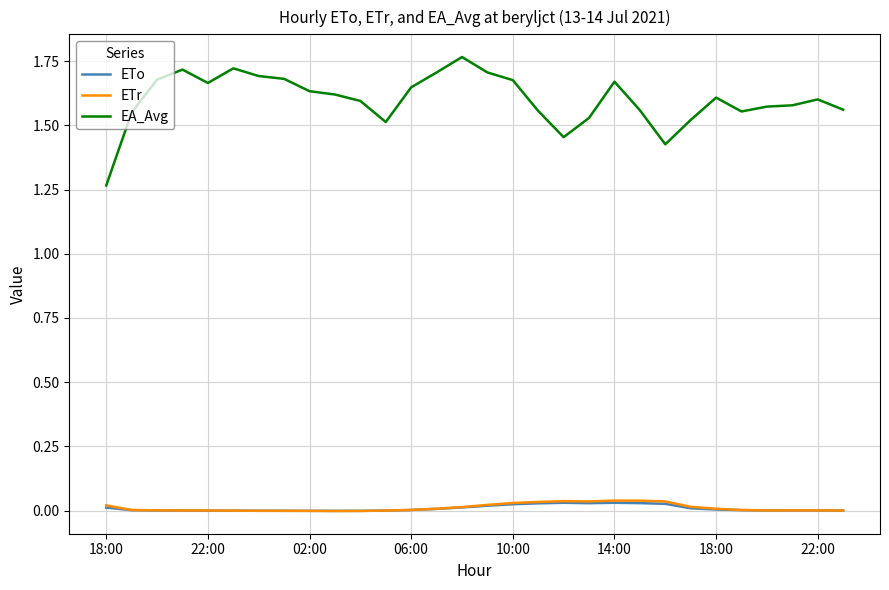

Which series has the widest spread of values?

EA_Avg